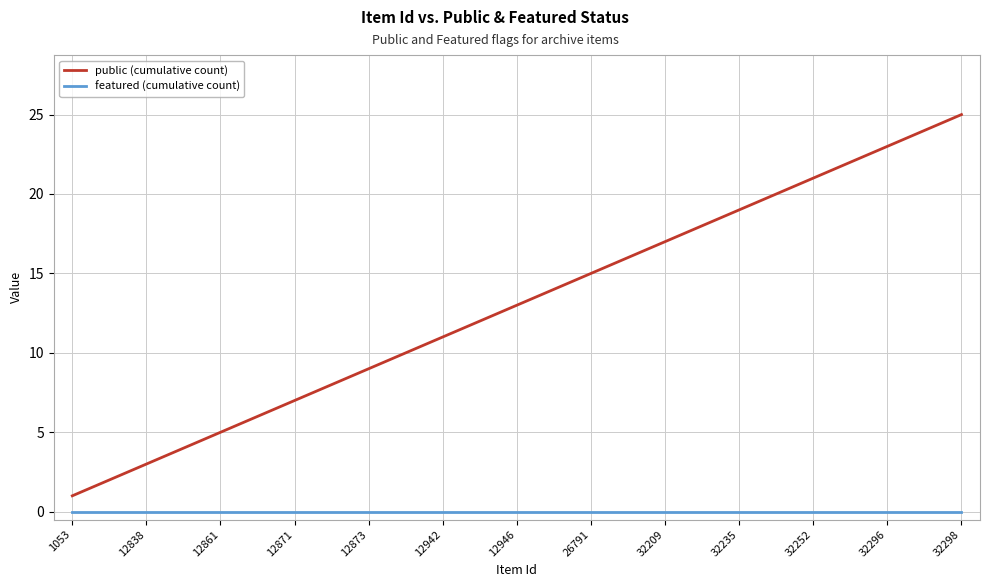

Rank the series by their maximum value, from highest to lowest.

public (cumulative count), featured (cumulative count)